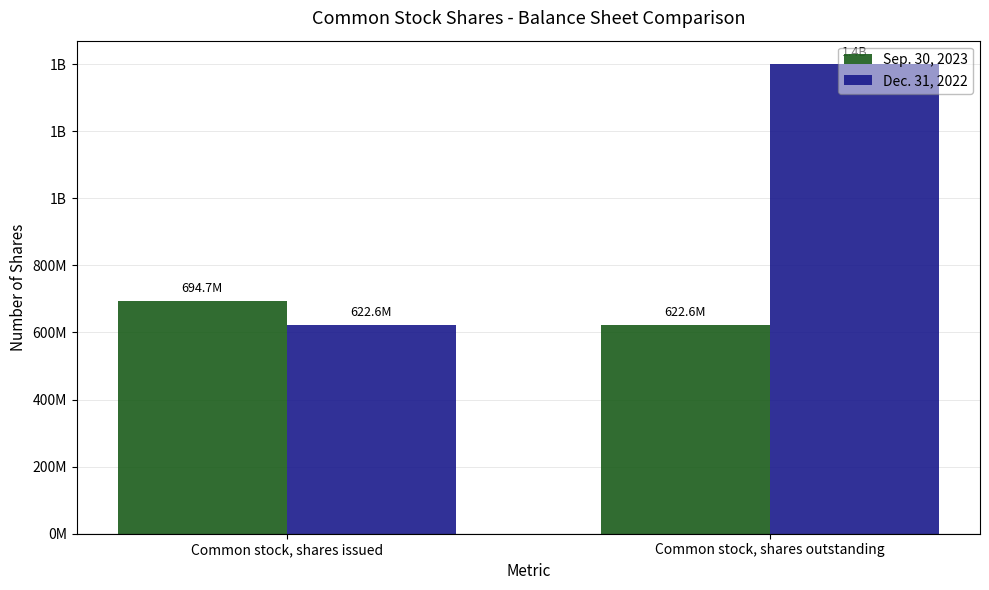

Is it true that Sep. 30, 2023 equals 622602815 at Common stock, shares outstanding?

True